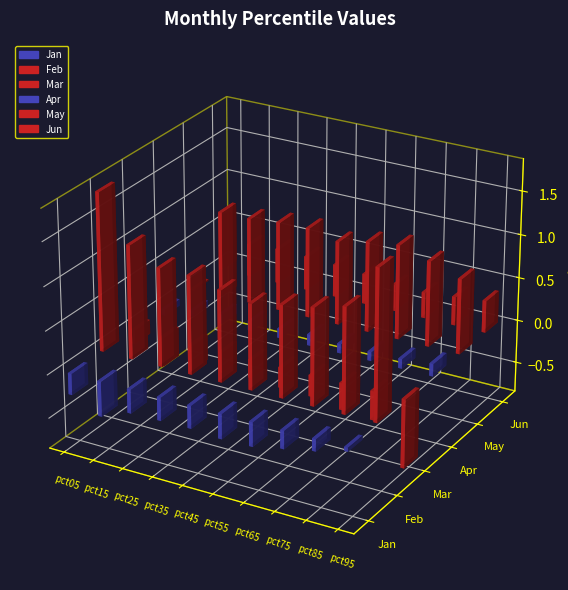

What is the difference between the maximum and minimum values in the Jan series?

0.4